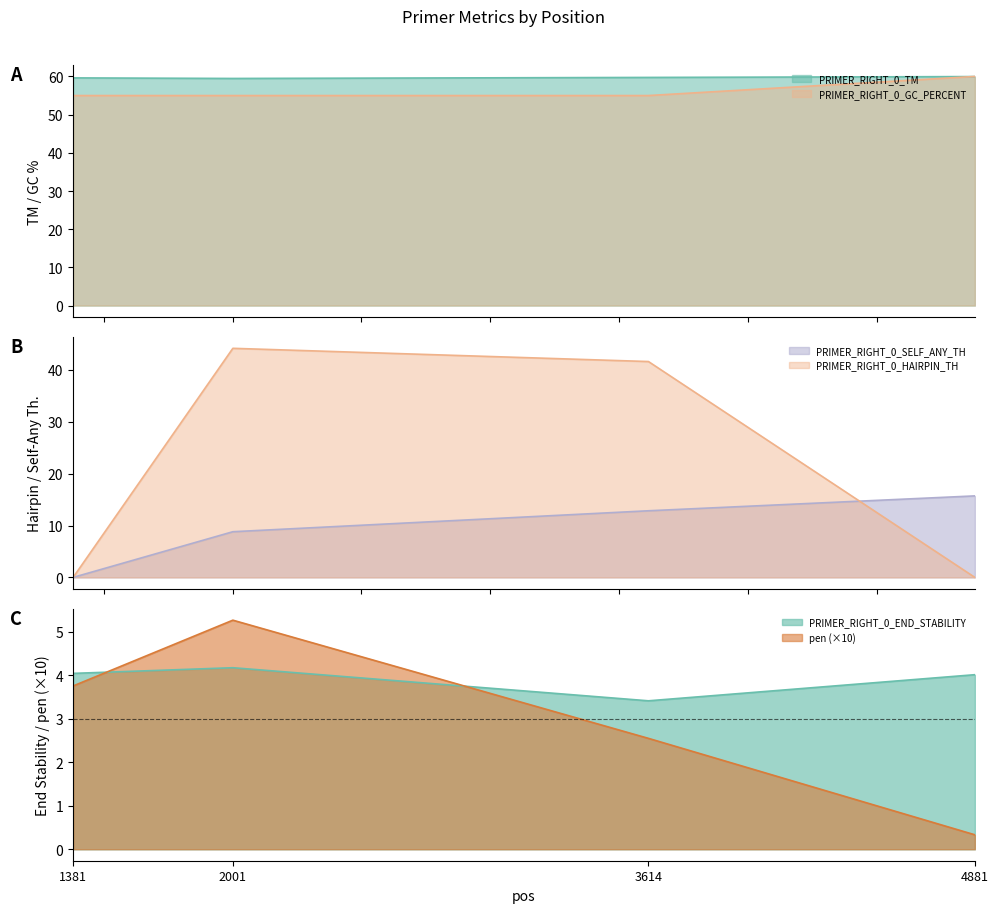

At which label does PRIMER_RIGHT_0_TM reach its minimum?

2001